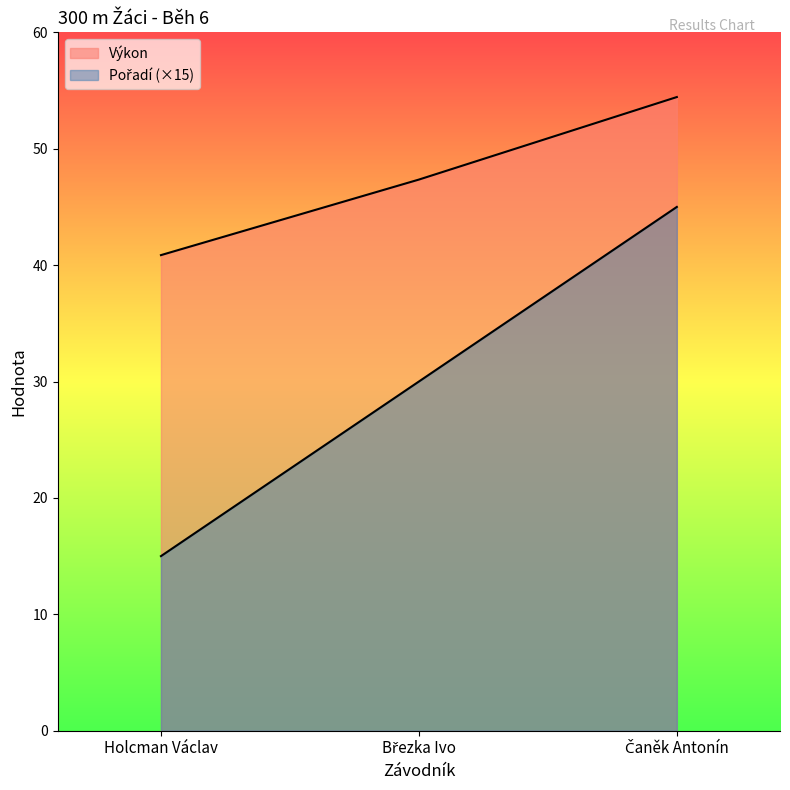

Rank the series by their maximum value, from lowest to highest.

Pořadí, Výkon